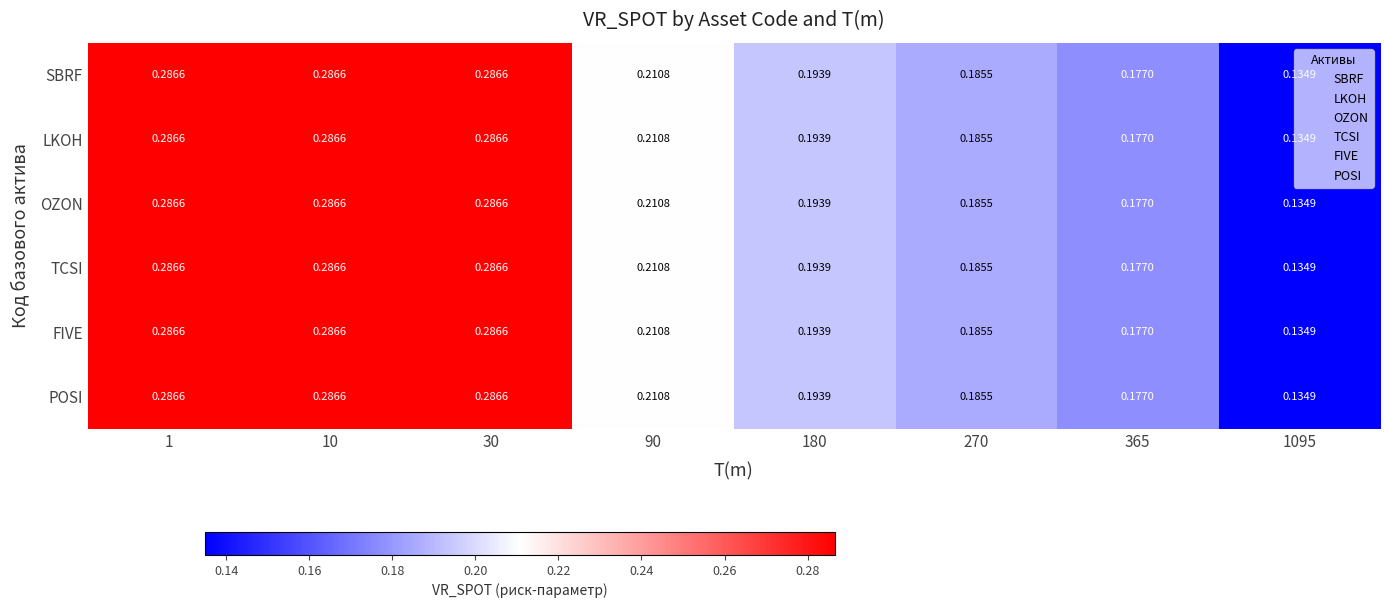

Is the value of POSI at 365 greater than the value of SBRF at 1095?

Yes